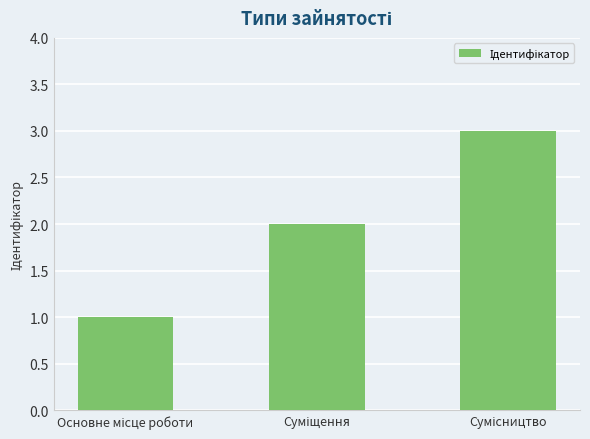

What is the maximum value shown in the chart?

3